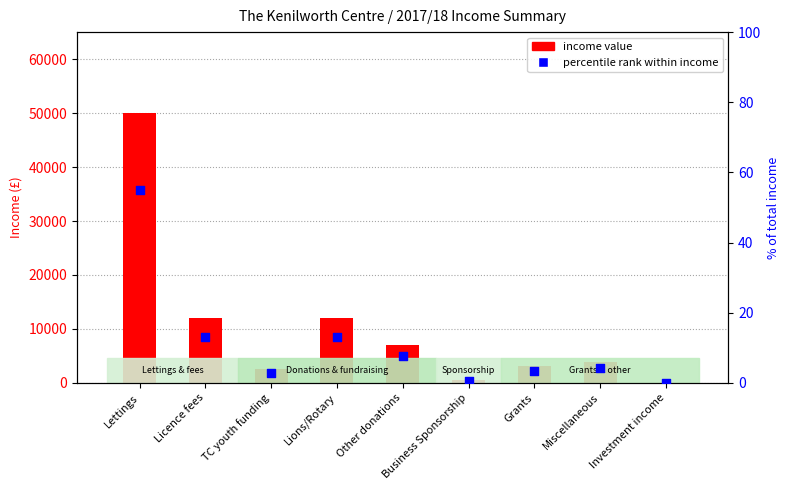

Which series contains the lowest Y value?

percentile rank within income